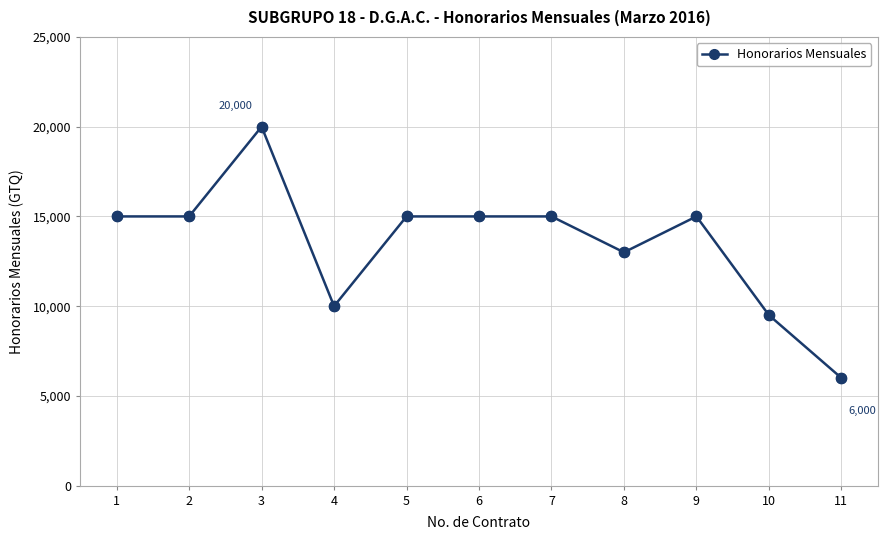

Approximately how many times larger is the value at 9 compared to 10?

1.6